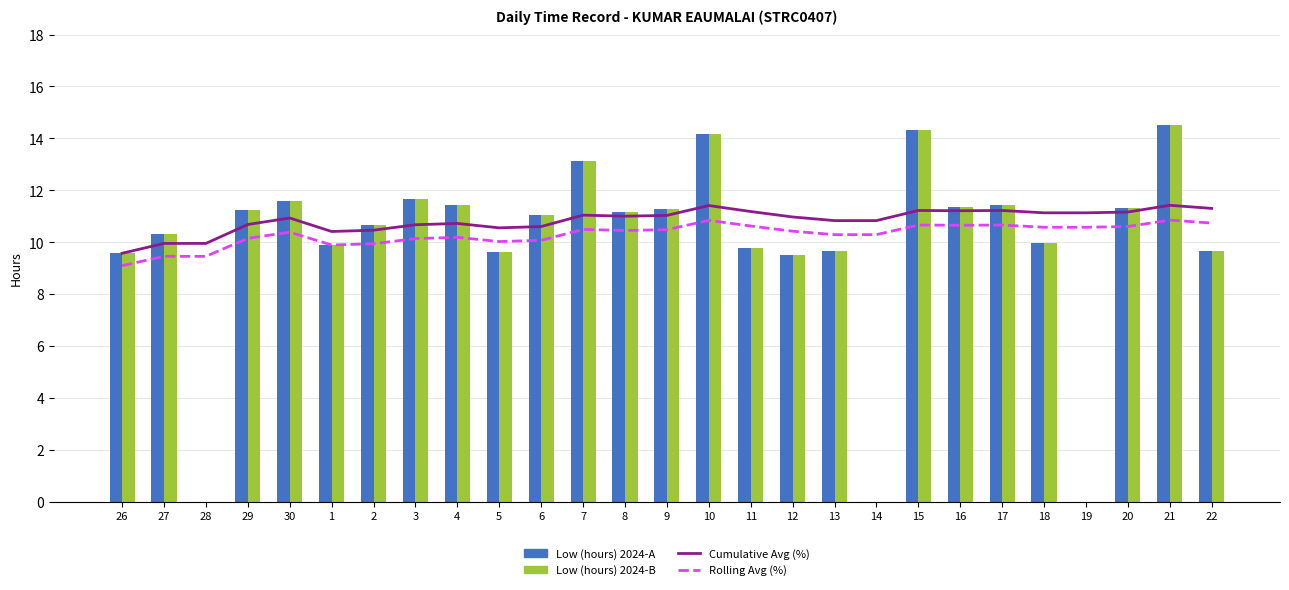

Where is Low (hours) Series A nearest to the value 7?

12